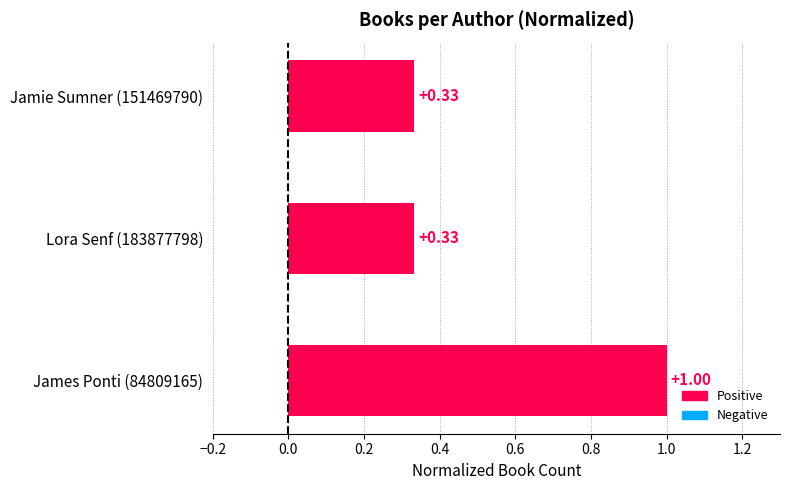

Between Jamie Sumner (151469790) and James Ponti (84809165), which is larger?

James Ponti (84809165)